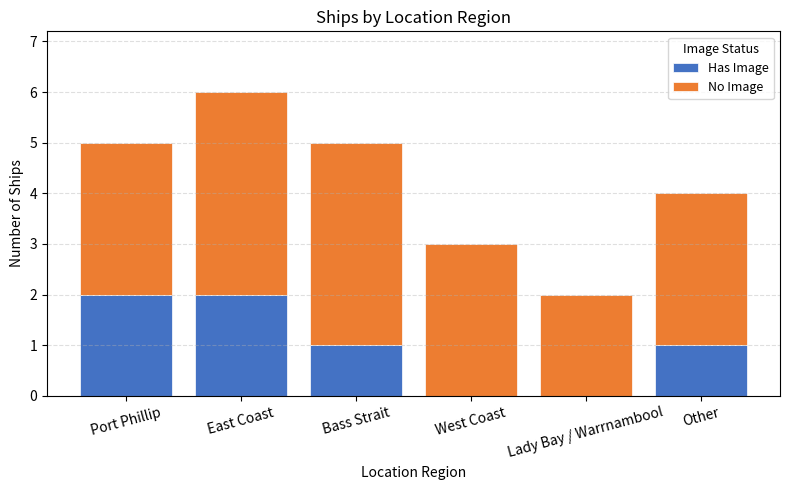

The value of Has Image at Bass Strait is 1. True or false?

True